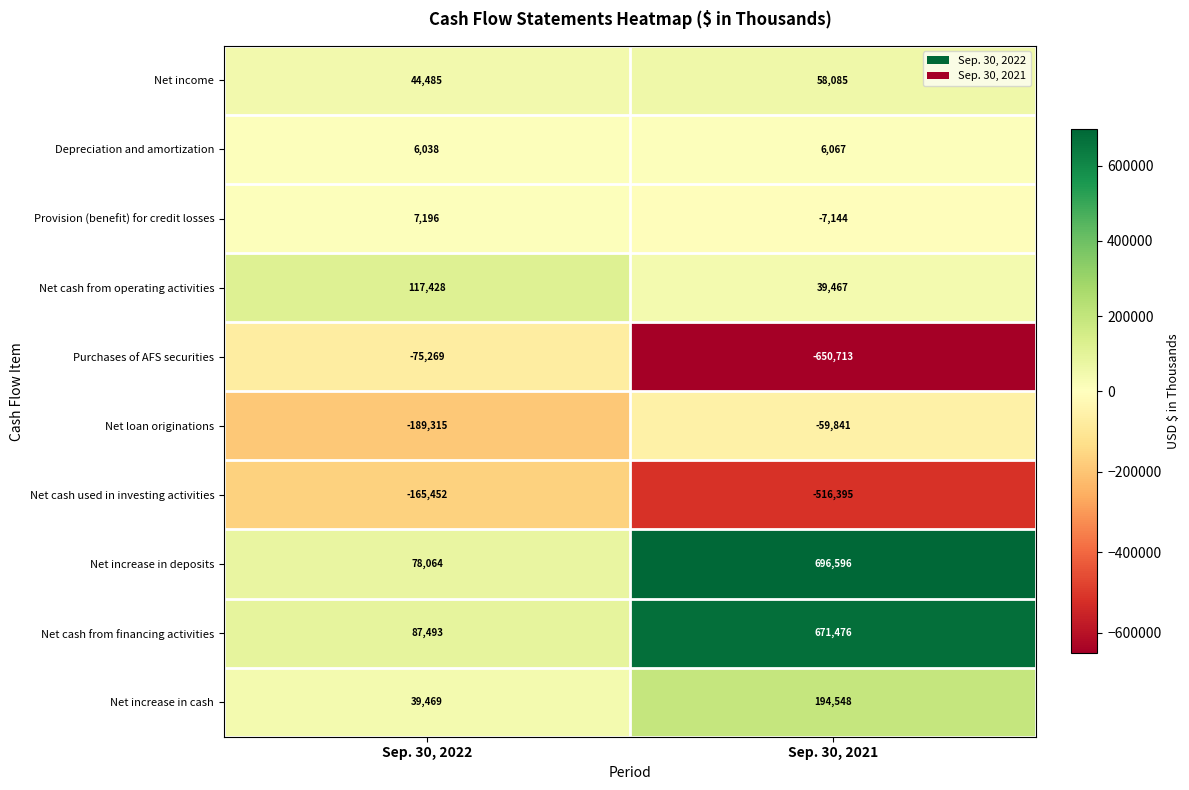

What is the difference between the maximum and minimum values in the Net cash from operating activities series?

77961